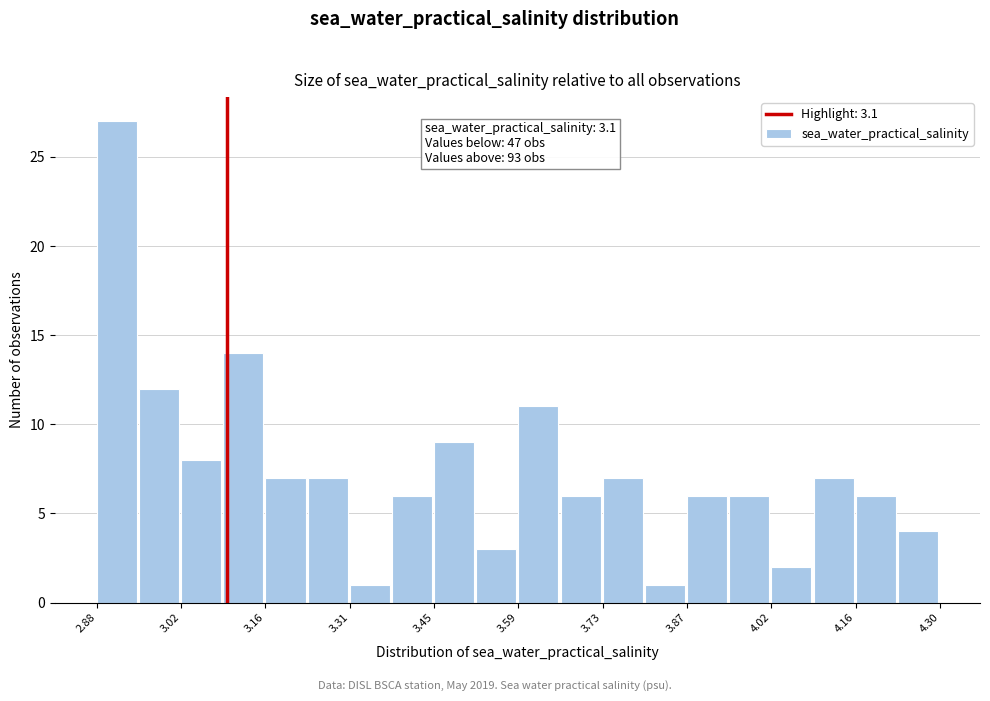

Read against the x-axis, roughly where is the centre of the tallest bar?

2.92